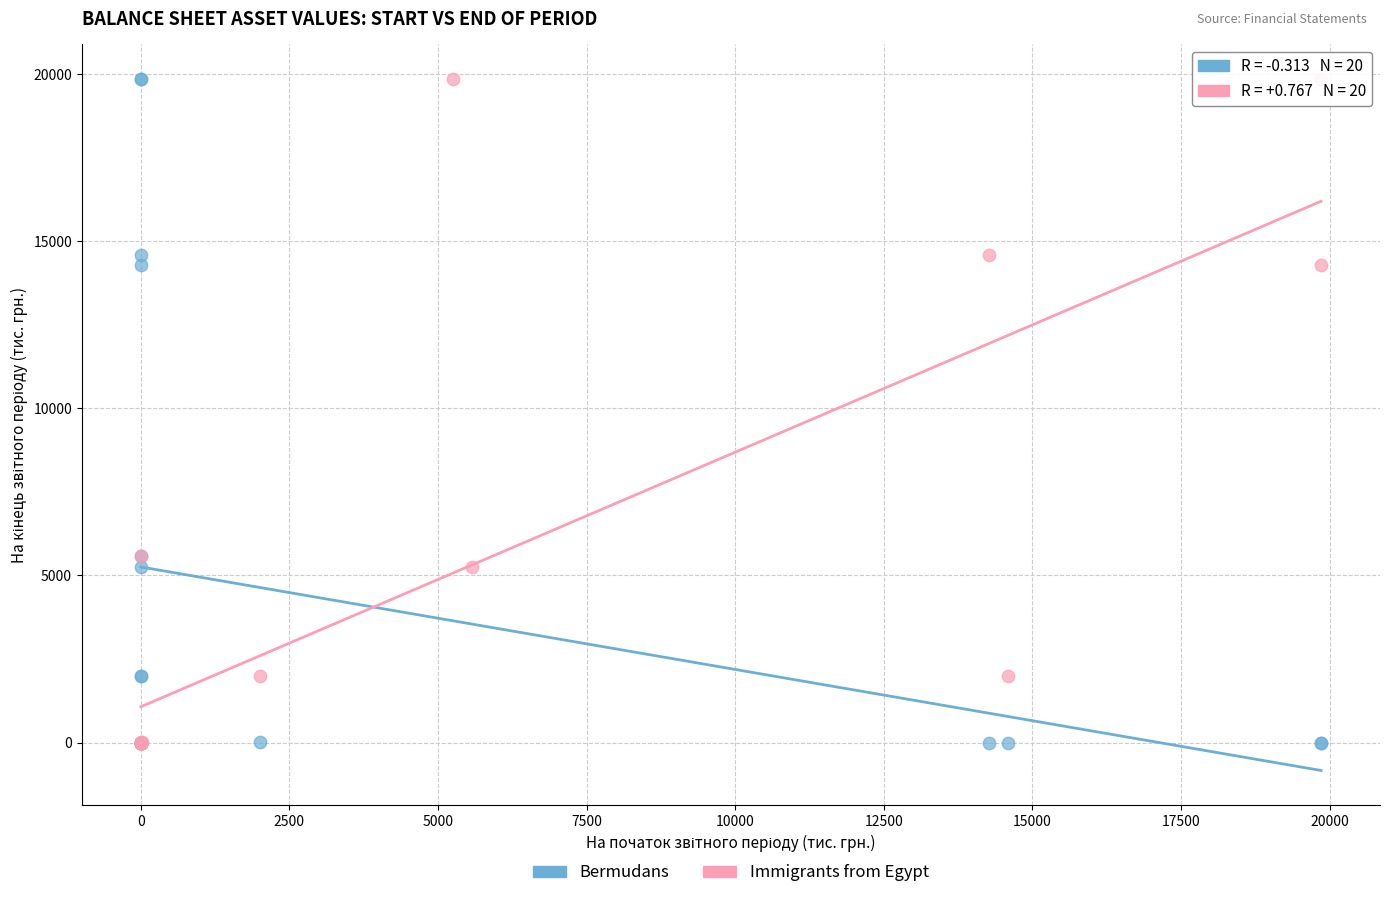

What are all the series names shown in the legend?

Bermudans, Immigrants from Egypt